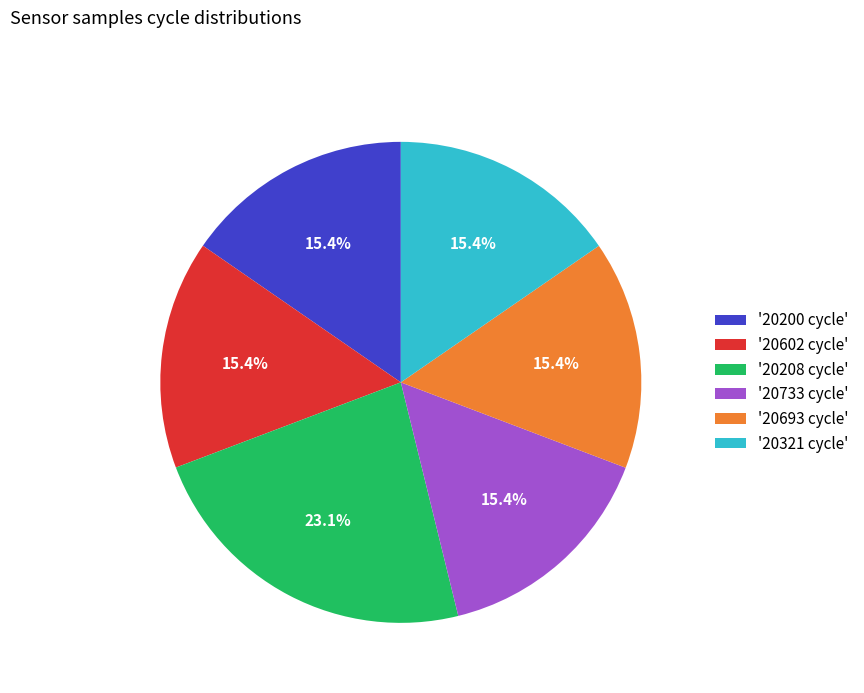

Combined, what portion of the pie is '20693 cycle' and '20733 cycle'?

30.8%